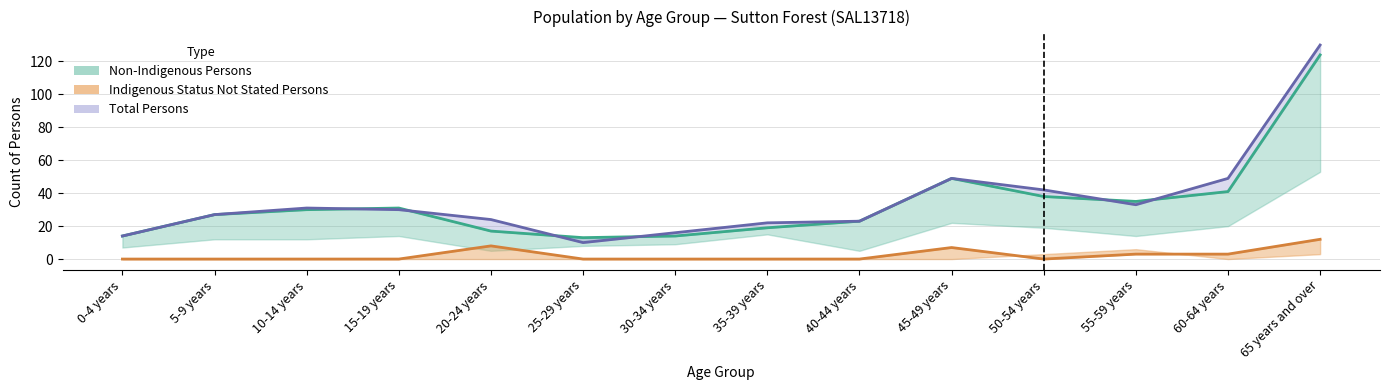

Between 30-34 years and 0-4 years, which is larger?

30-34 years